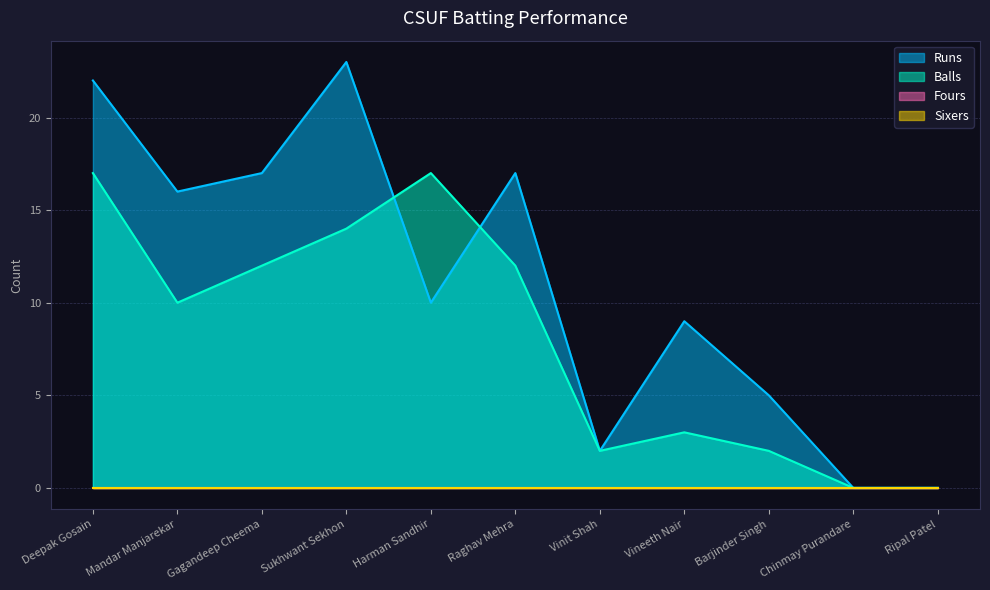

At which label does Runs reach its minimum?

Chinmay Purandare